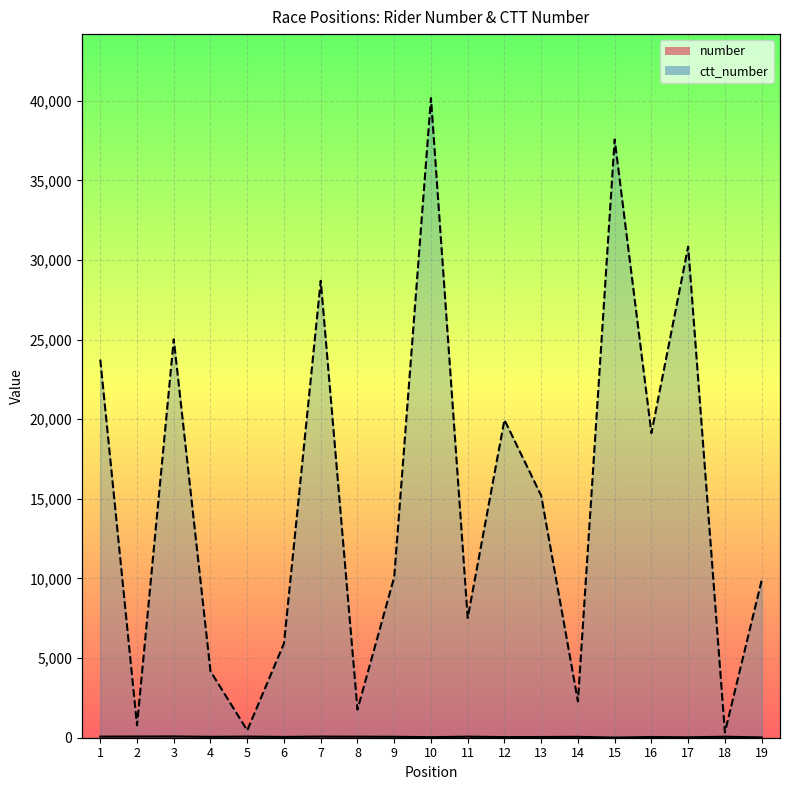

In ctt_number, how many points are higher than both neighbors (excluding endpoints)?

6